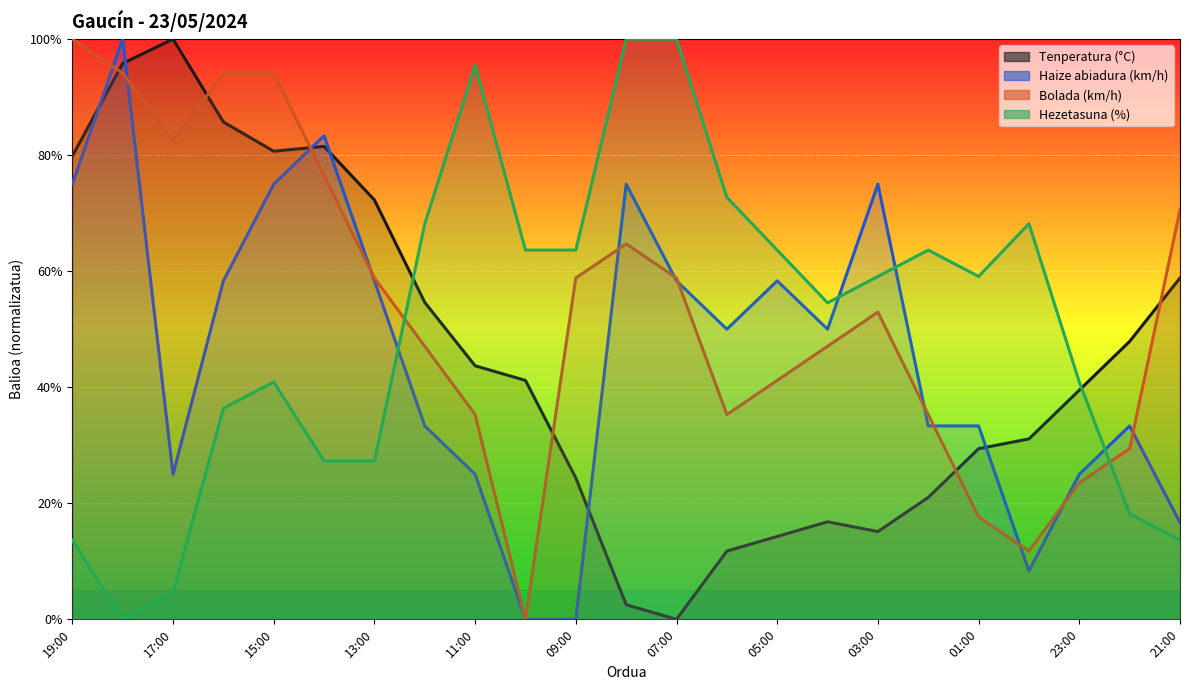

How many data points in Tenperatura (°C) are above 41?

12